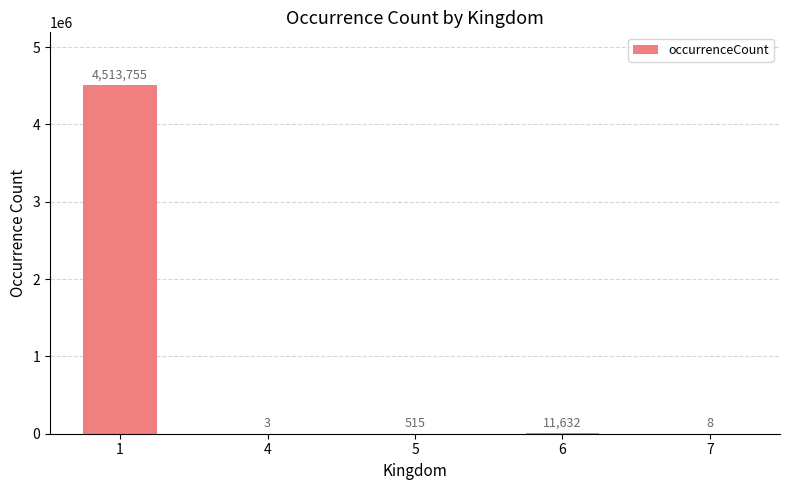

The chart shows a value of 3 at 4. True or false?

True